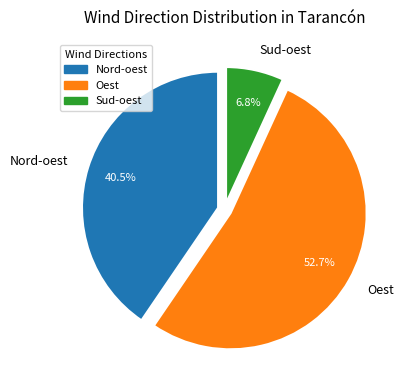

To the nearest percent, what percentage of the pie is Oest?

53%